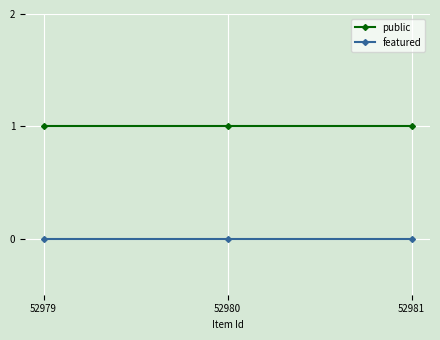

The public series shows 1 at 52980. True or false?

True